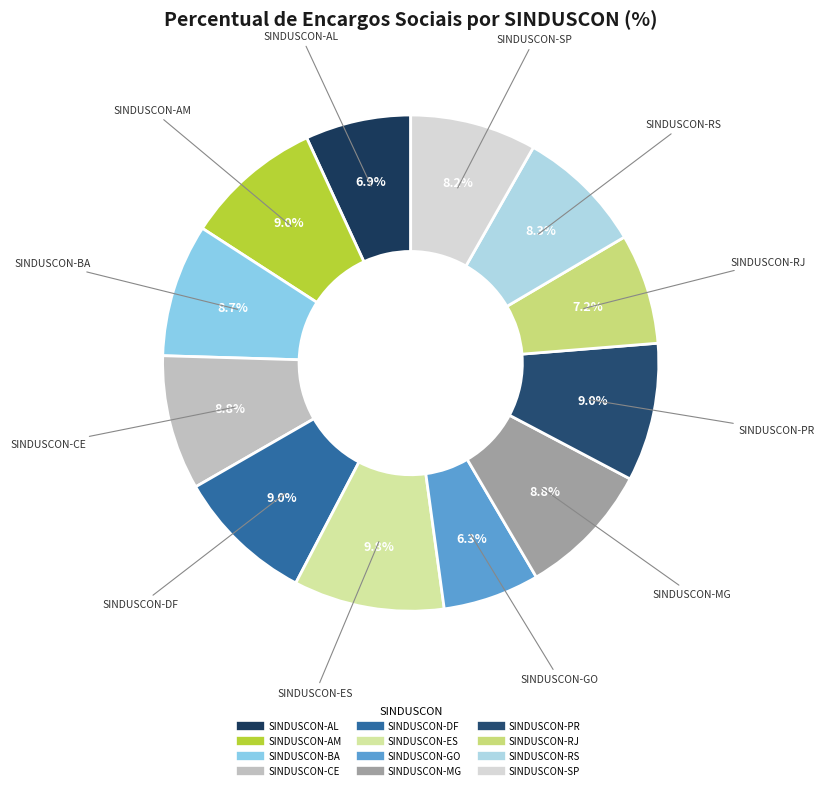

What is the ratio of the value at SINDUSCON-AL to the value at SINDUSCON-BA?

0.8